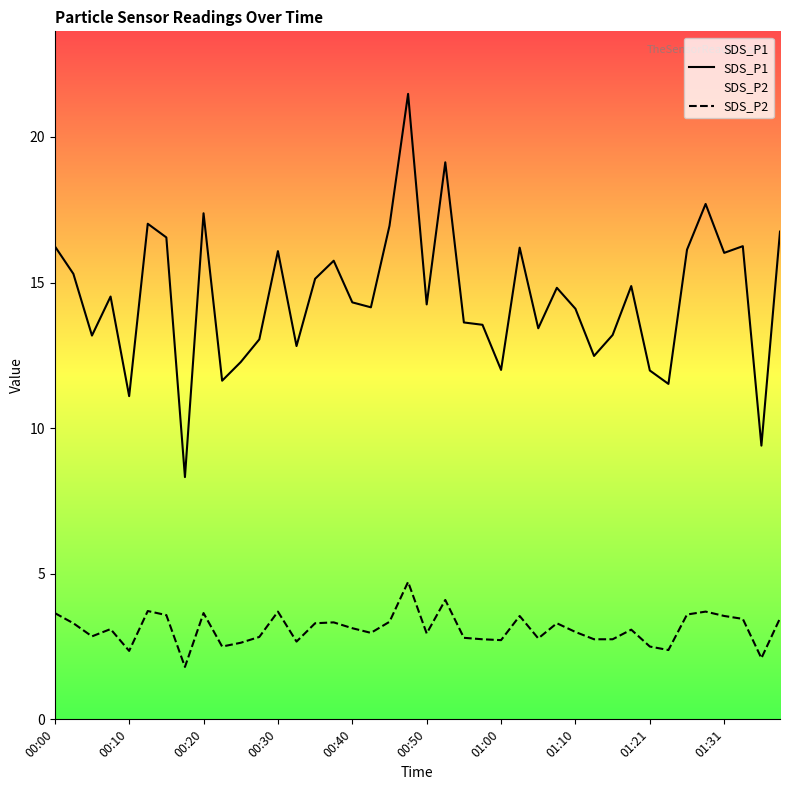

Is it true that SDS_P2 equals 3.8 at 10?

False